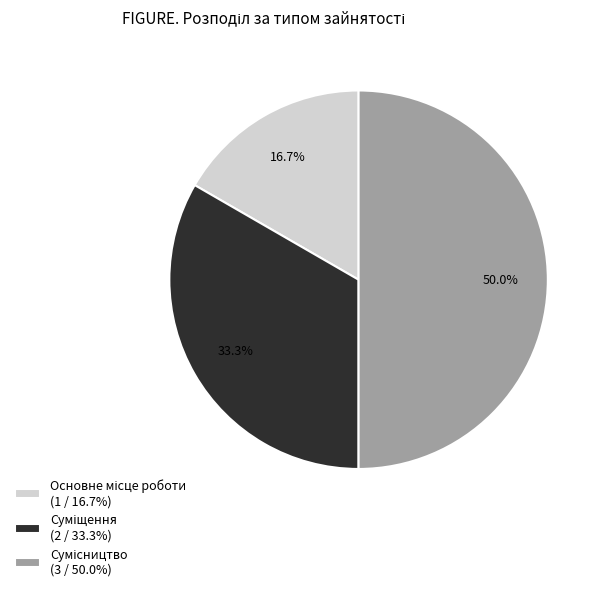

How many slices are in this pie chart?

3